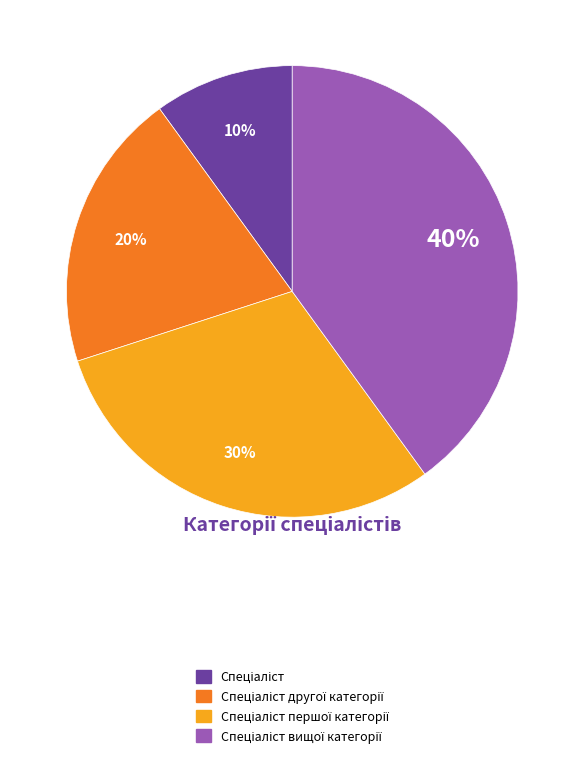

Is there a majority slice in this chart?

No